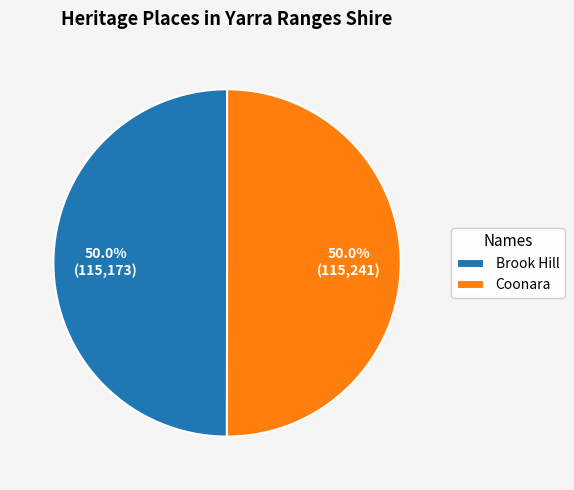

What is the total percentage of Brook Hill and Coonara?

100.0%